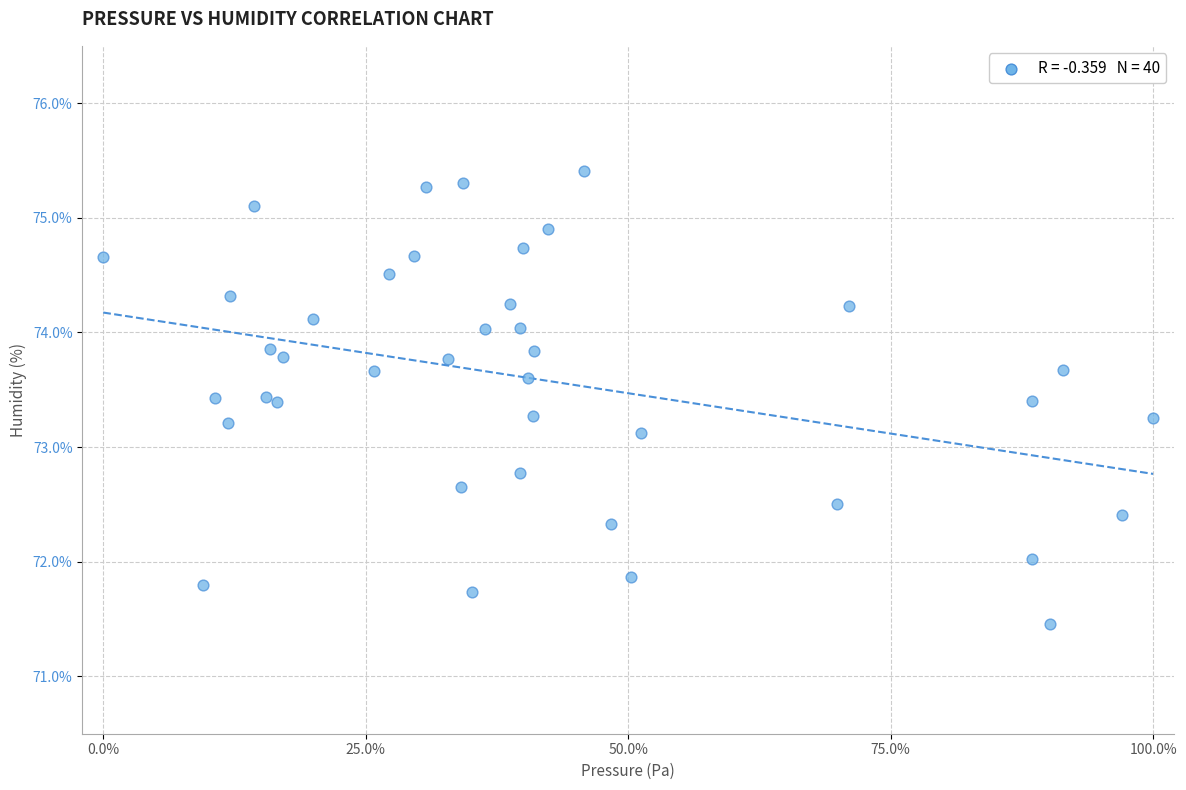

What Y value in the scatter plot is closest to 73?

73.1